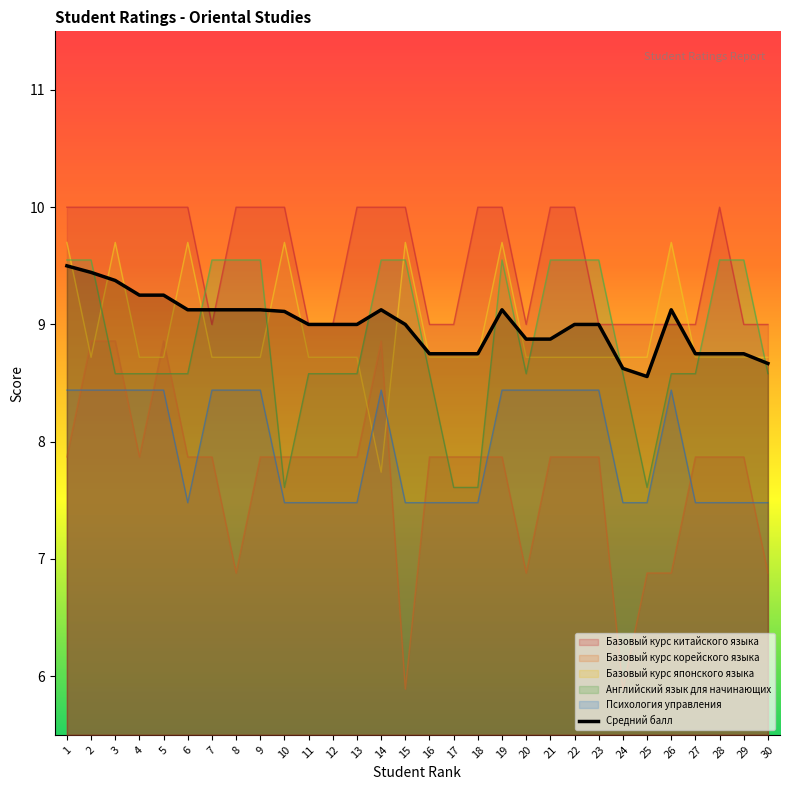

How many series are shown in this chart?

6